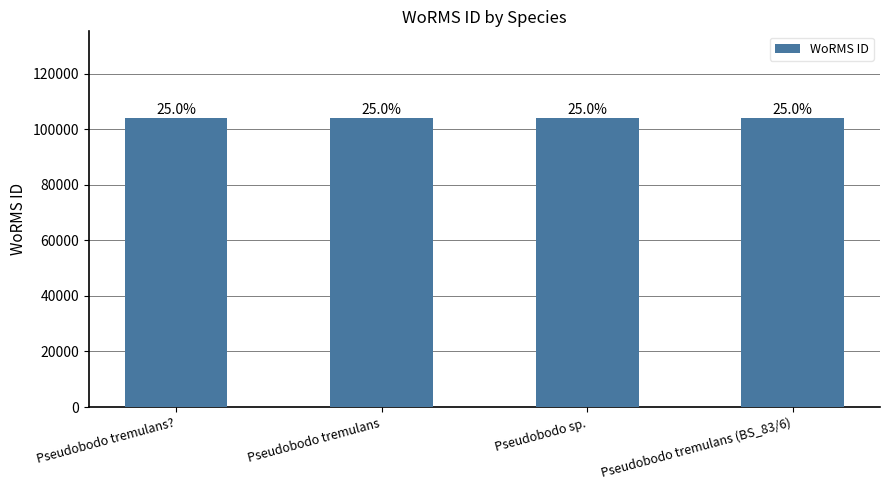

How many bars are there in total?

4